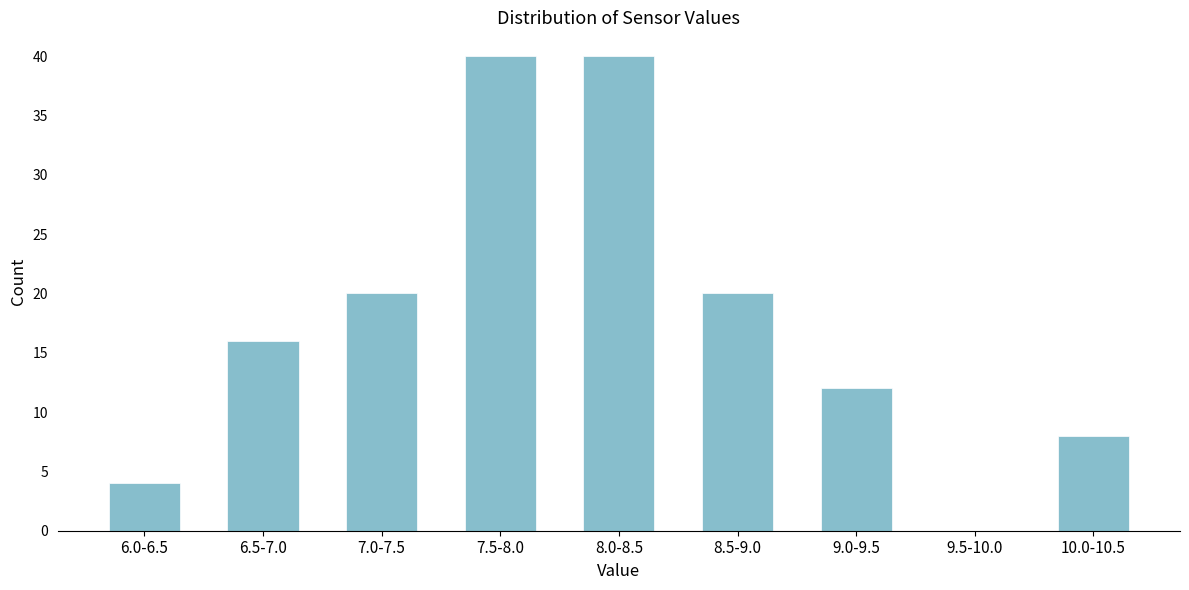

Reading left to right, extract all data points from this chart.

6.0-6.5=4	6.5-7.0=16	7.0-7.5=20	7.5-8.0=40	8.0-8.5=40	8.5-9.0=20	9.0-9.5=12	9.5-10.0=0	10.0-10.5=8